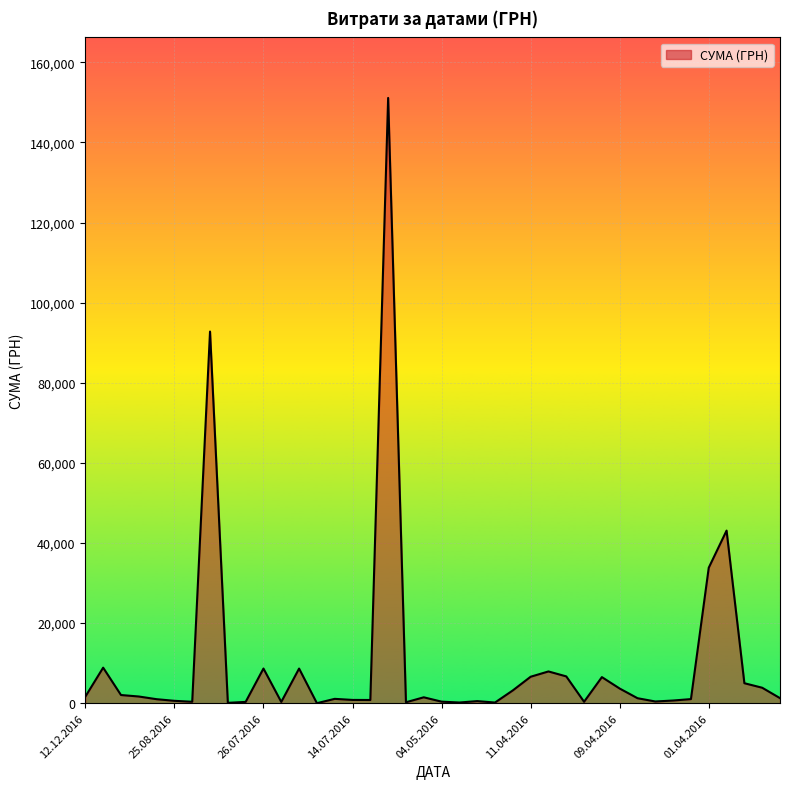

What is the maximum value shown in the chart?

151115.9